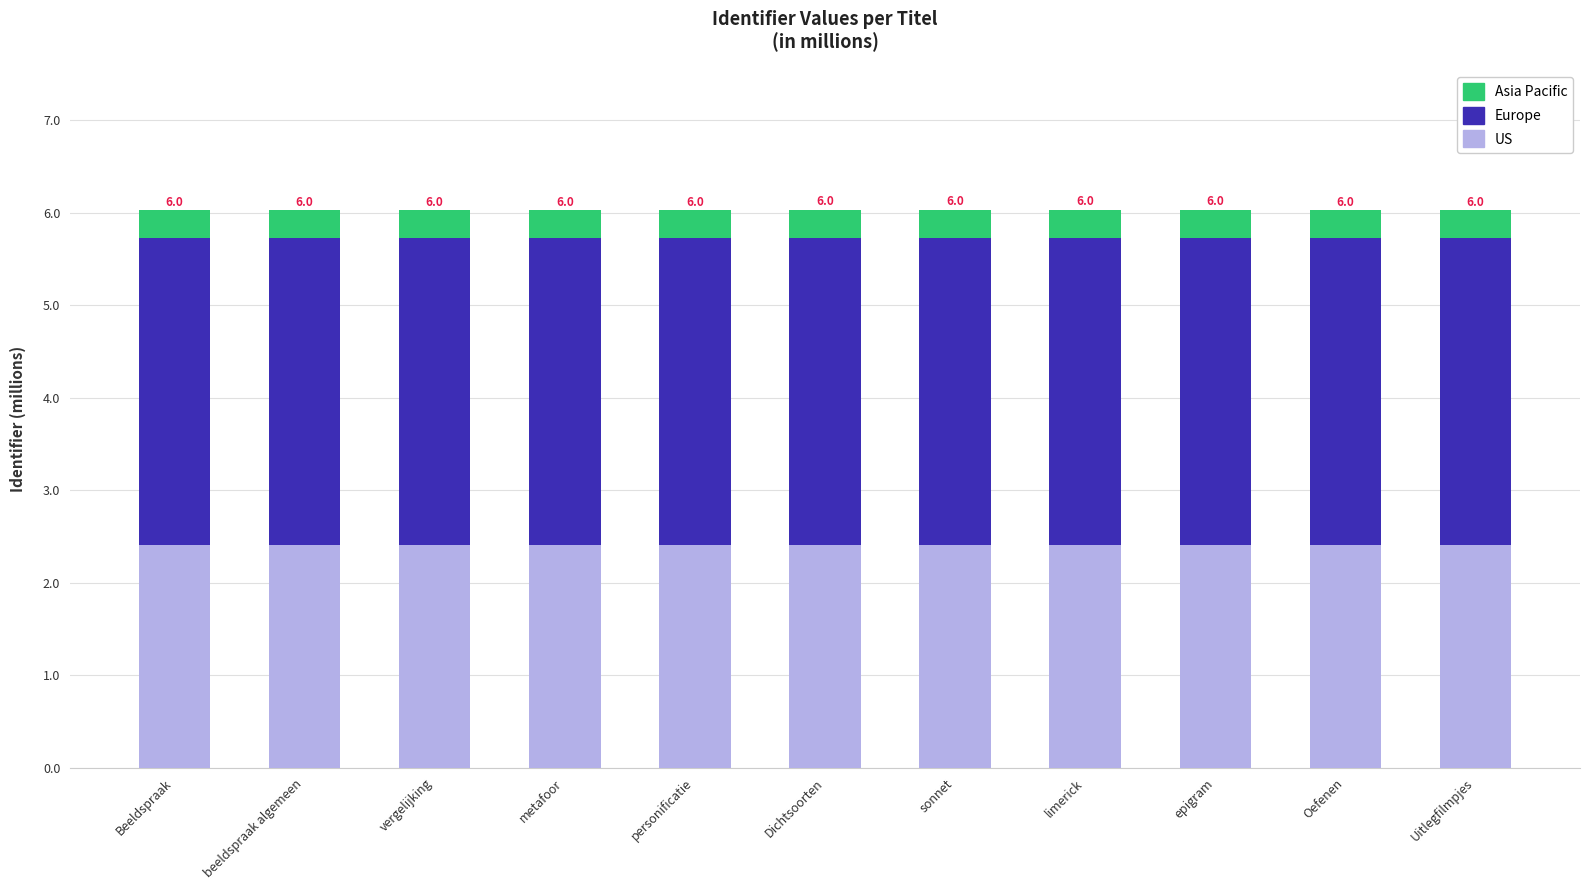

Read the US value at epigram.

2.4